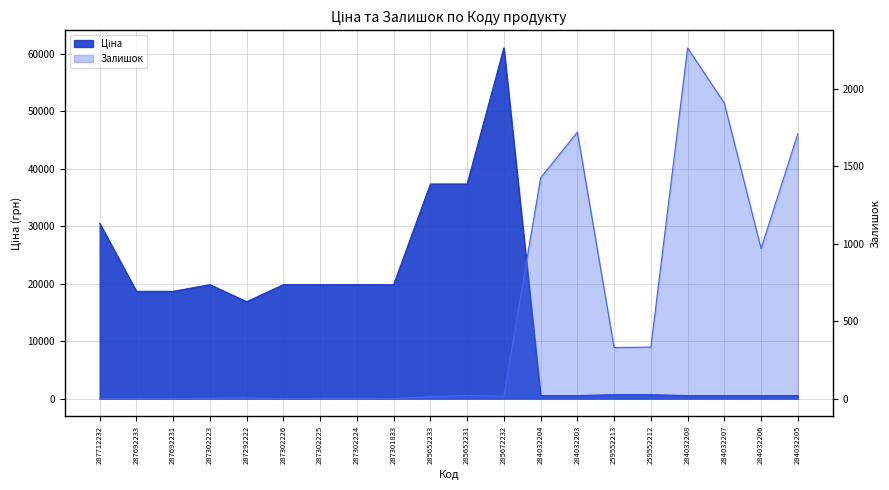

What position from the left is 287692231?

3